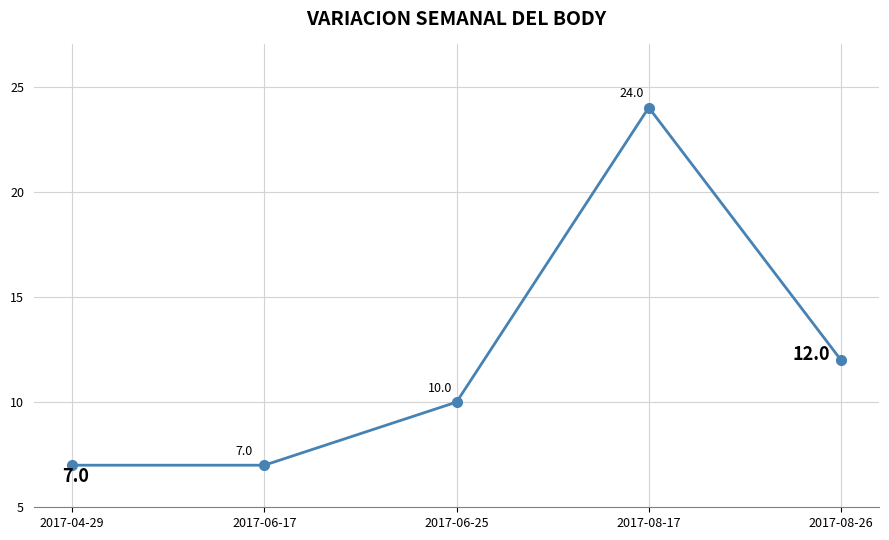

What is the label of the 4th point from the right?

2017-06-17